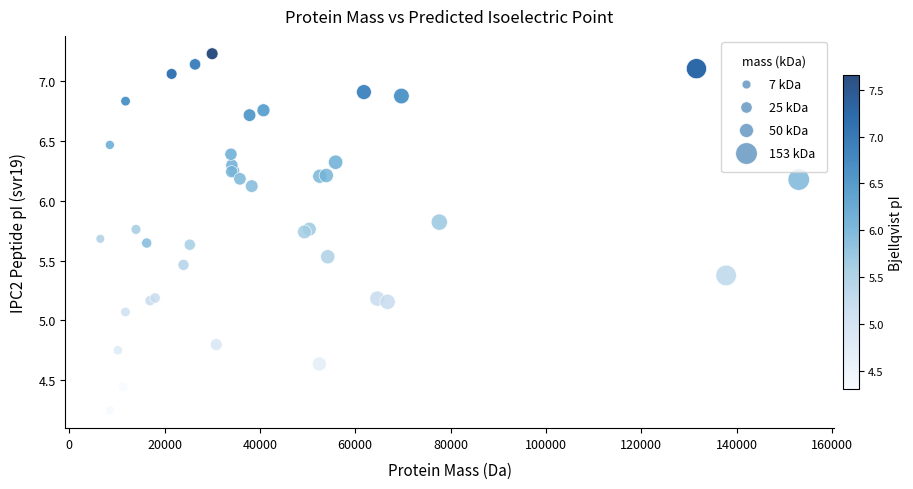

What Y value in the scatter plot is closest to 5?

5.1